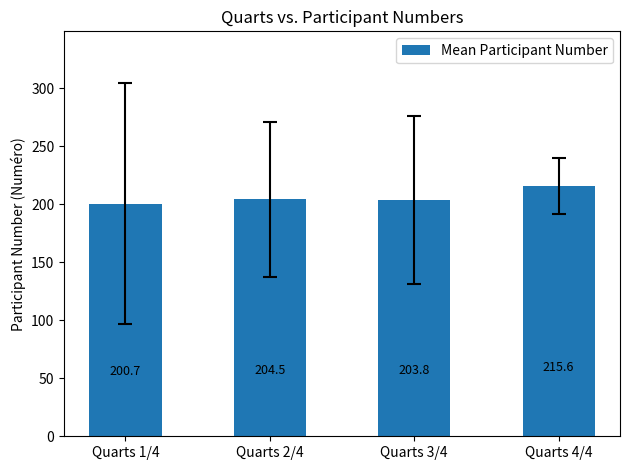

What is the value of the 3rd bar from the left?

203.8